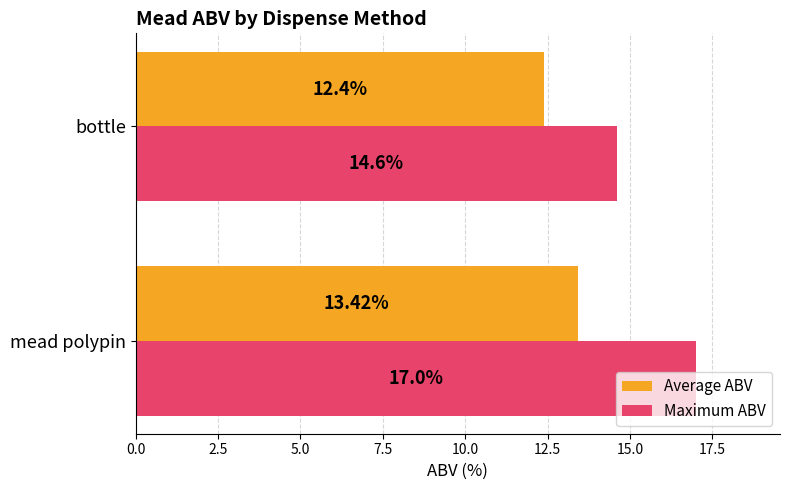

What are all the series names shown in the legend?

Average ABV, Maximum ABV